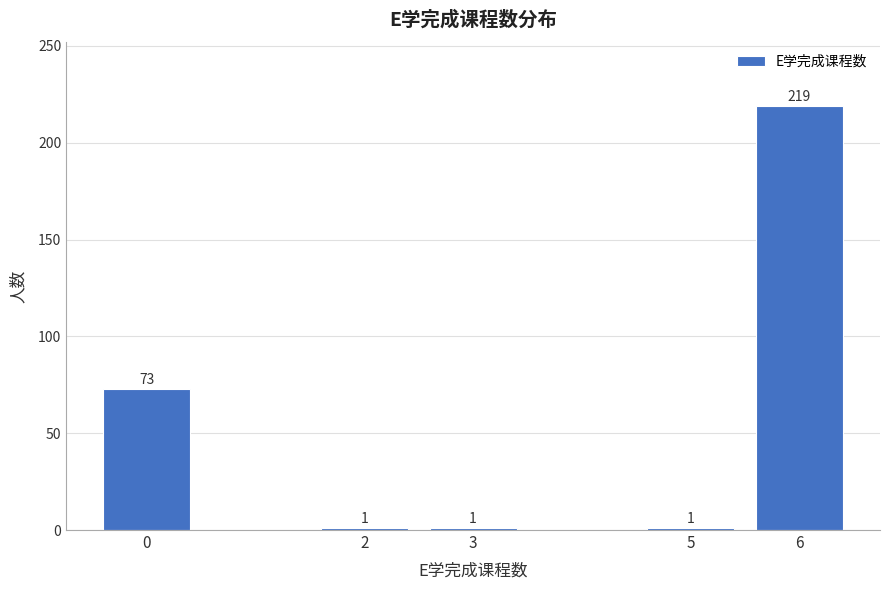

Reading right to left, extract all data points from this chart.

219	1	1	1	73